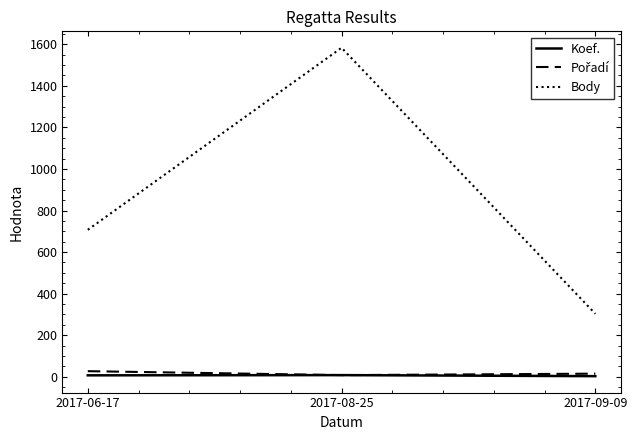

At which category does the chart reach its peak across all series?

2017-08-25